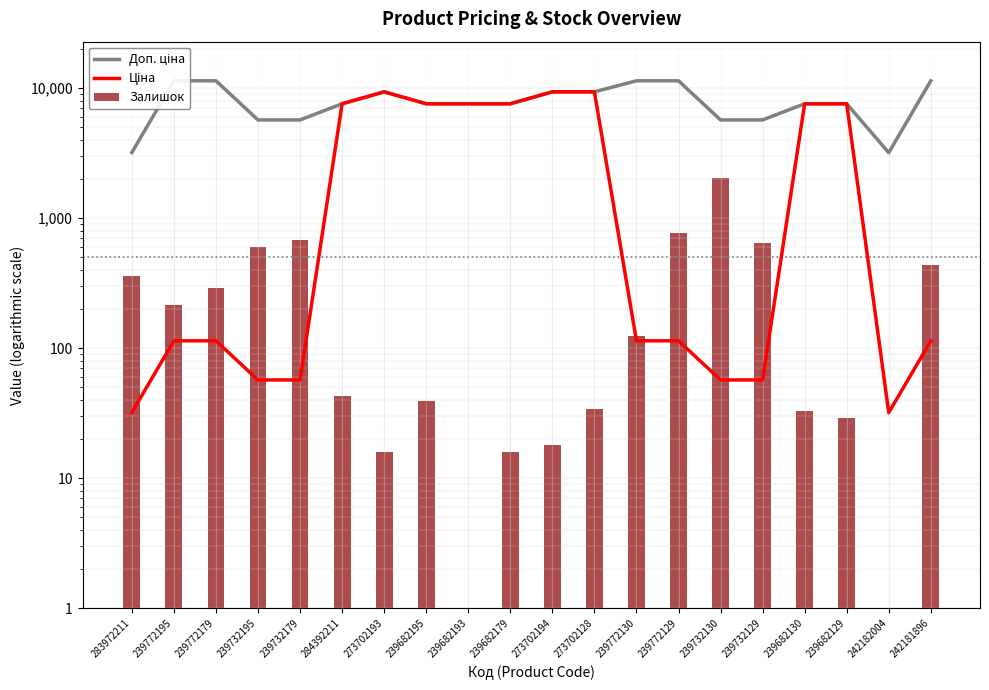

What is the value of the Залишок bar at the 16th from the left?

642.0